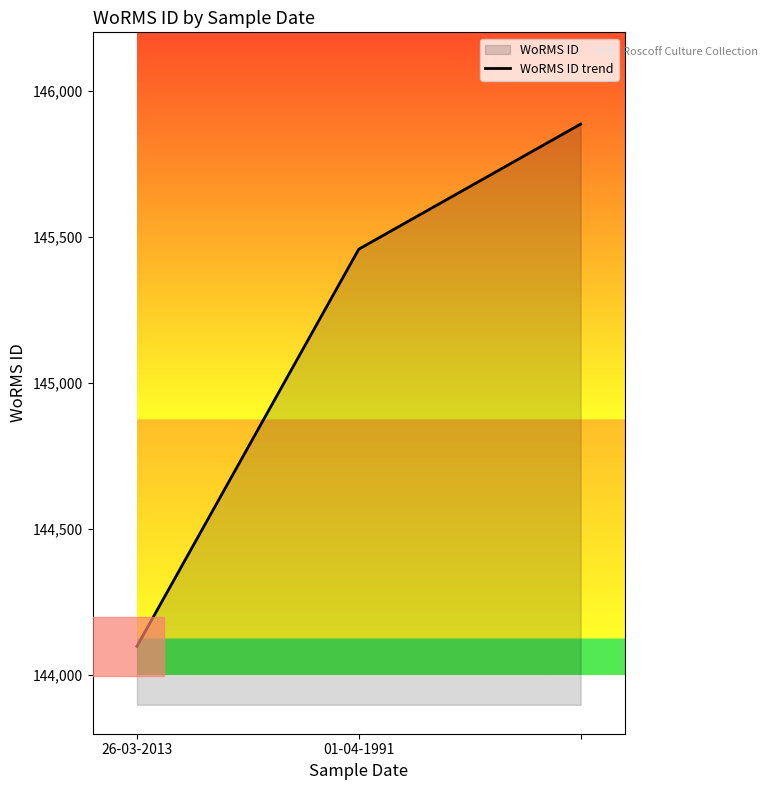

Read the value at 2, to the nearest 50.

145900